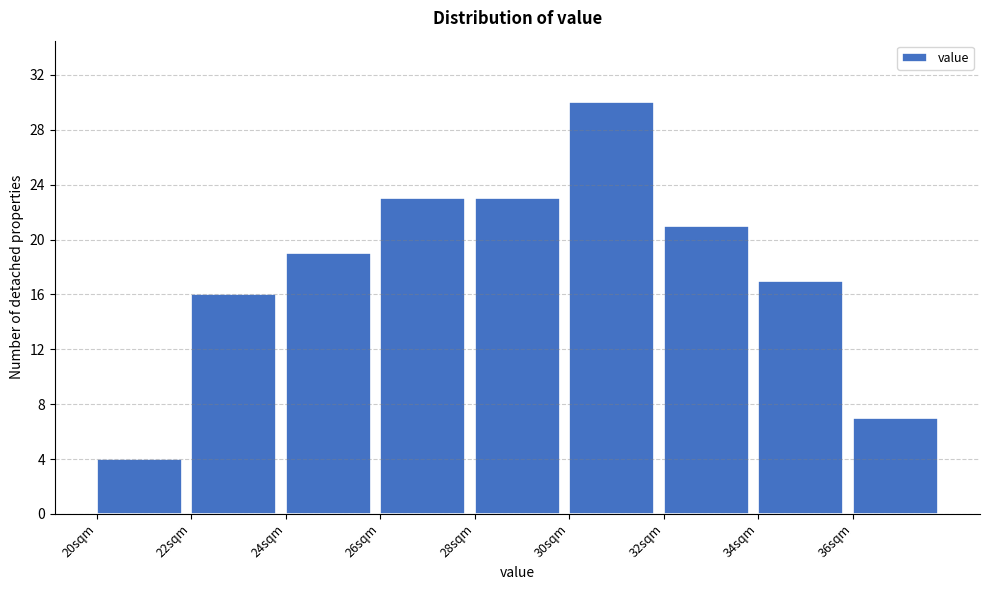

Over which range of the x-axis is the bar tallest?

30 to 32